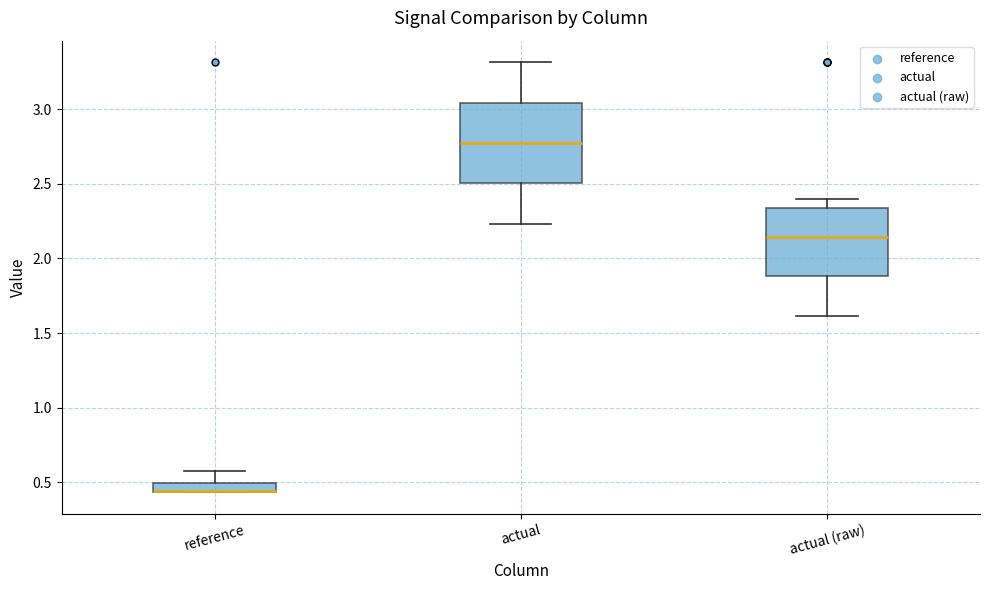

Comparing the boxes themselves (not the whiskers), which one is the tallest?

actual